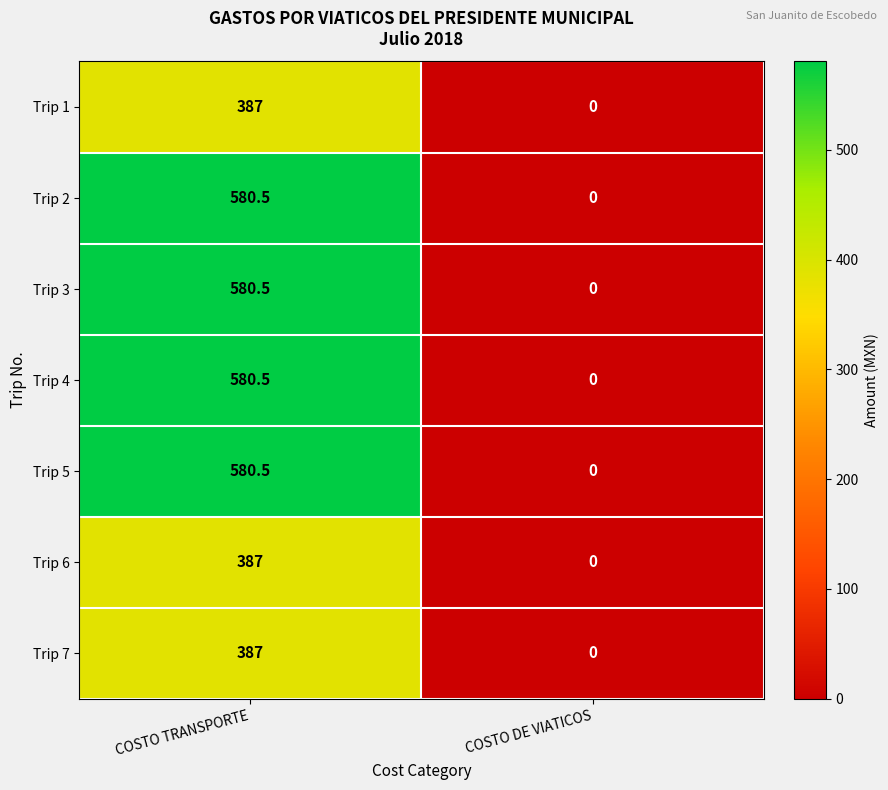

What is the total value across all series at COSTO TRANSPORTE?

3483.0